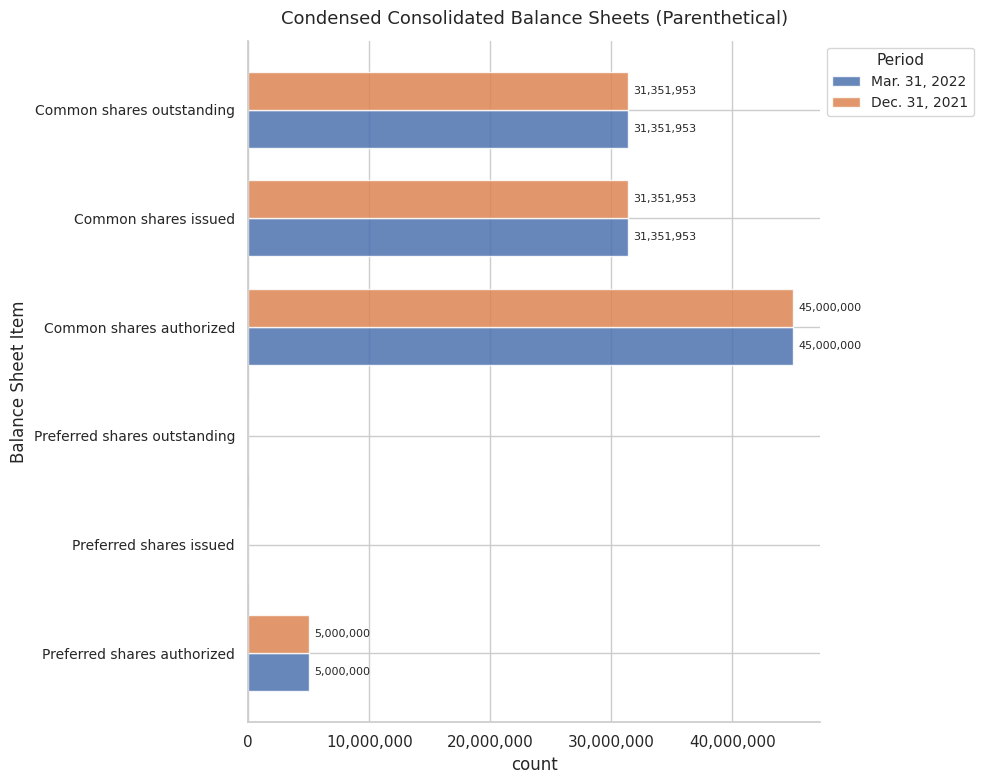

At which category is the sum across all series the highest?

Common shares authorized